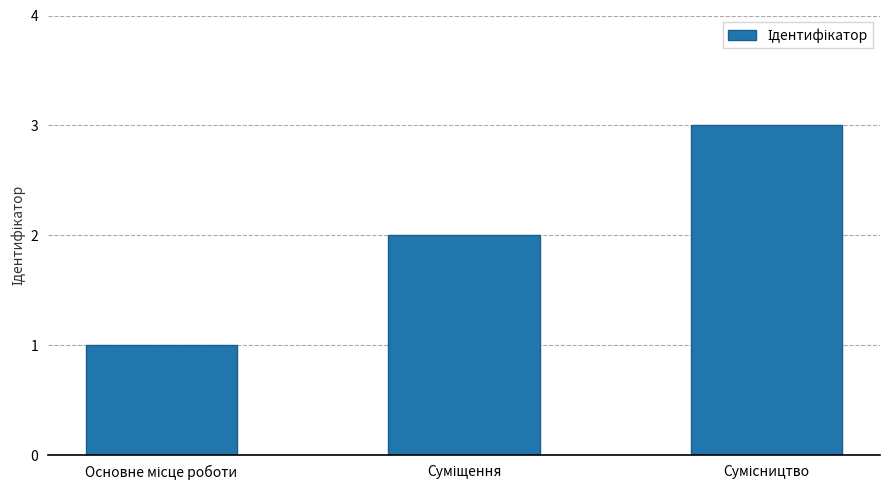

Where does the data first go above 2?

Сумісництво